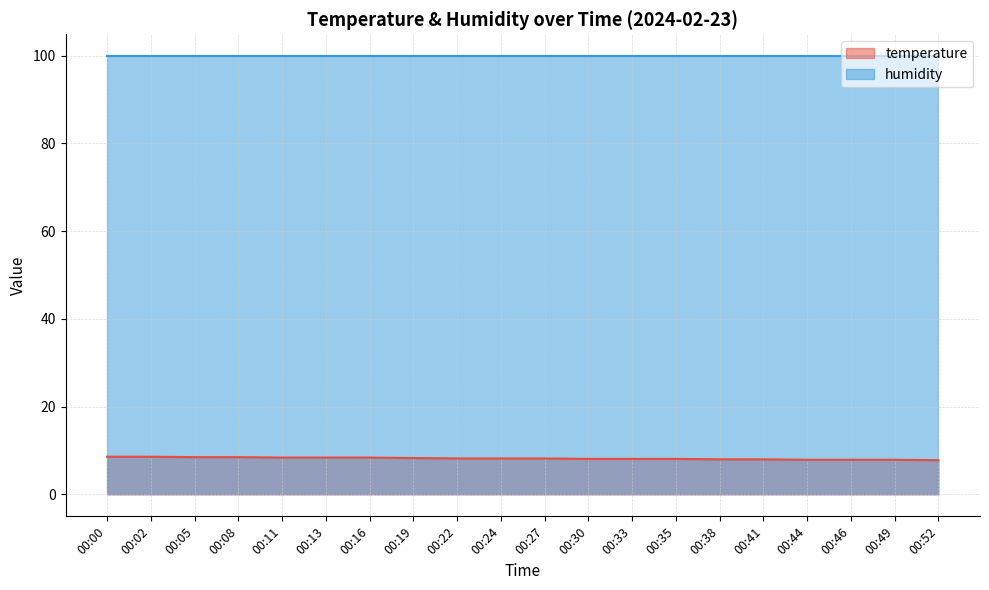

Reading left to right, what are all the values shown in this chart?

8.6	8.6	8.5	8.5	8.4	8.4	8.4	8.3	8.2	8.2	8.2	8.1	8.1	8.1	8.0	8.0	7.9	7.9	7.9	7.8